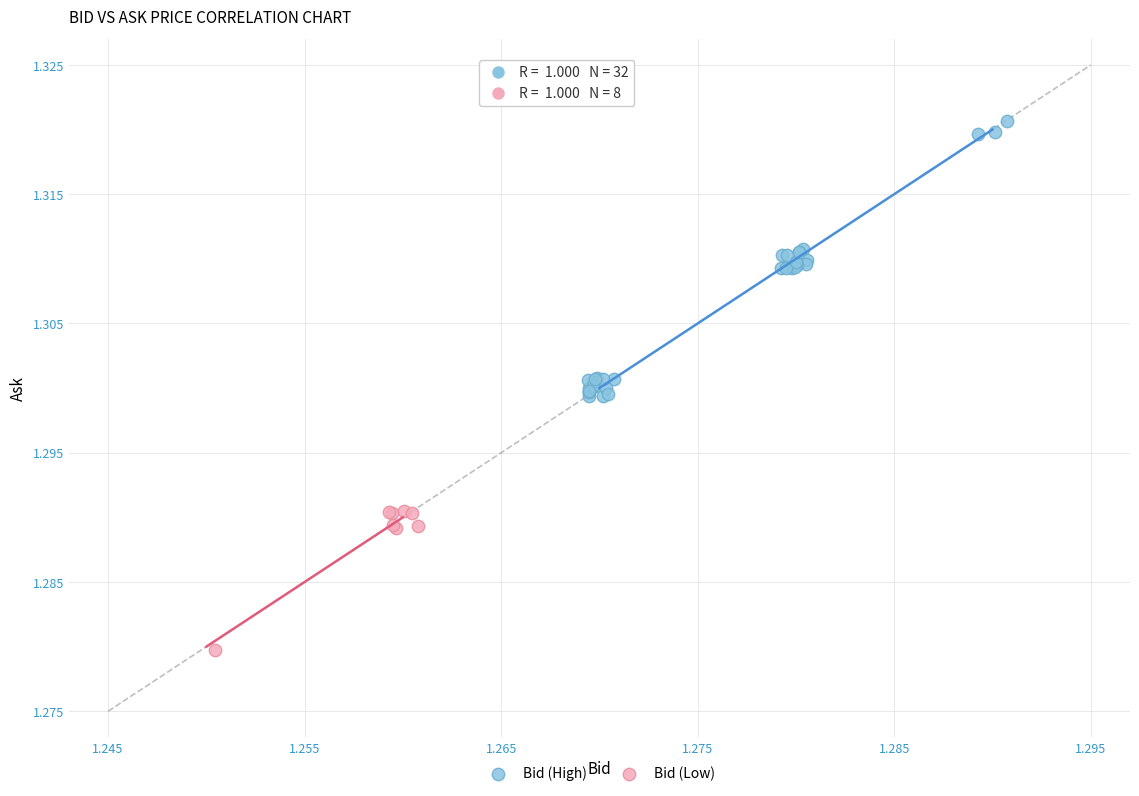

Which series has the largest Y range (max minus min)?

Bid (High)